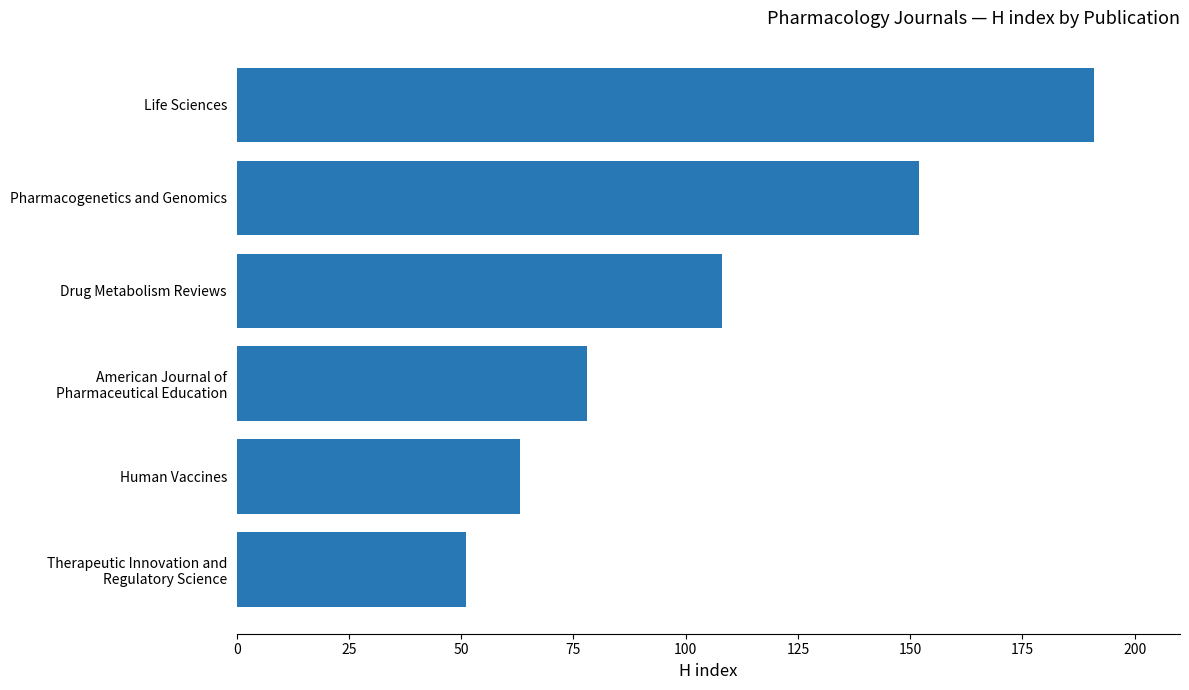

Rank the categories by value from highest to lowest.

Life Sciences, Pharmacogenetics and Genomics, Drug Metabolism Reviews, American Journal of
Pharmaceutical Education, Human Vaccines, Therapeutic Innovation and
Regulatory Science